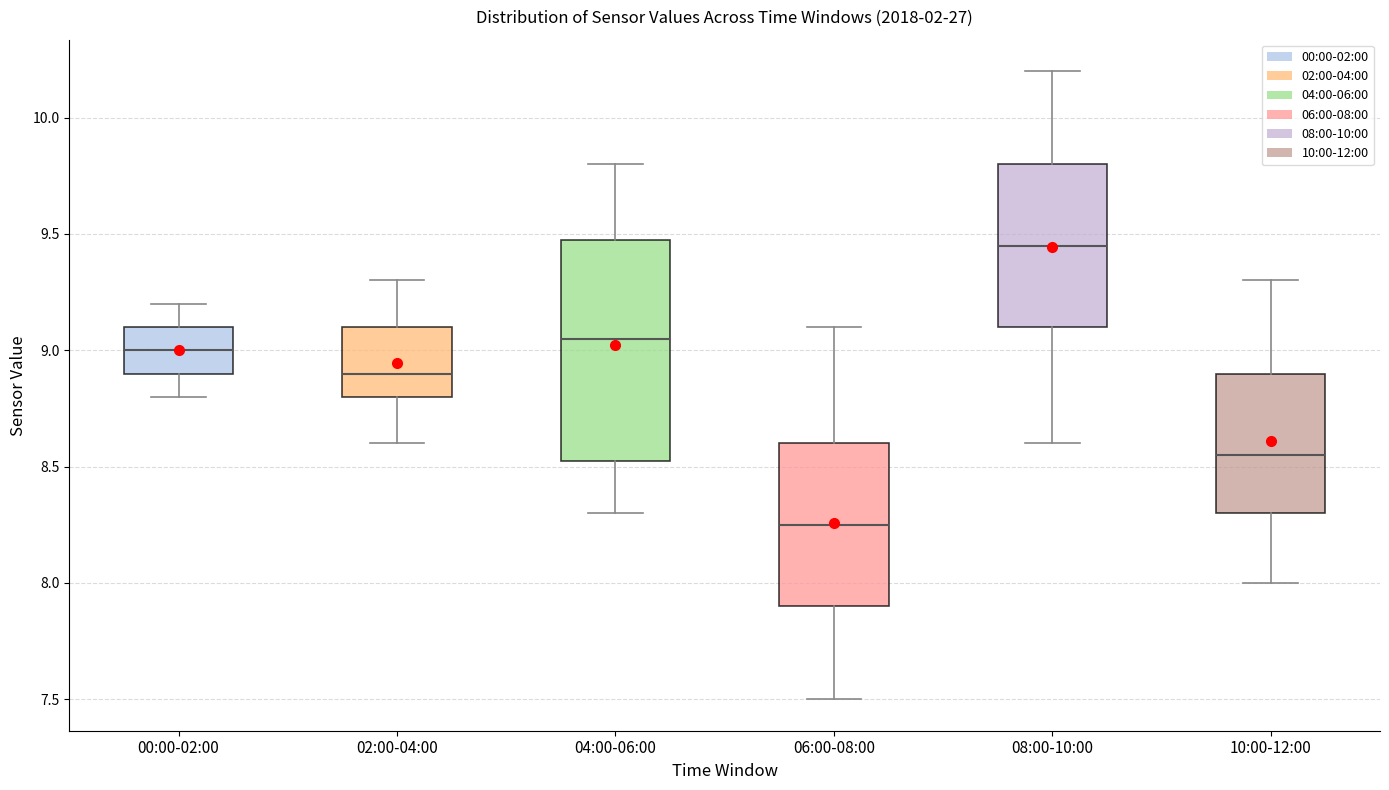

Reading left to right, transcribe this box plot: for each box, give where its median line is, the range the box spans, and where its two whiskers end, as read against the y-axis. The values are not printed on the chart, so give them approximately, as read against the axis.

00:00-02:00: median 9.00, box 8.90 to 9.10, whiskers 8.80 to 9.20
02:00-04:00: median 8.90, box 8.80 to 9.10, whiskers 8.60 to 9.30
04:00-06:00: median 9.05, box 8.55 to 9.50, whiskers 8.30 to 9.80
06:00-08:00: median 8.25, box 7.90 to 8.60, whiskers 7.50 to 9.10
08:00-10:00: median 9.45, box 9.10 to 9.80, whiskers 8.60 to 10.20
10:00-12:00: median 8.55, box 8.30 to 8.90, whiskers 8.00 to 9.30